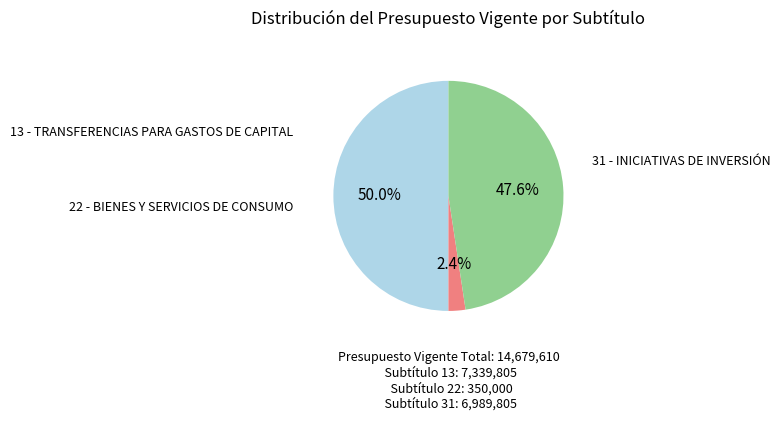

To the nearest percent, what is the difference between the largest and smallest slice percentages?

48%